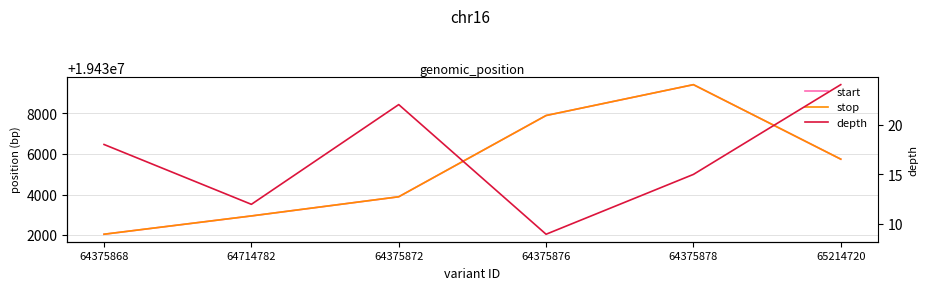

Count the stop values in the range 19432951 to 19437897.

4